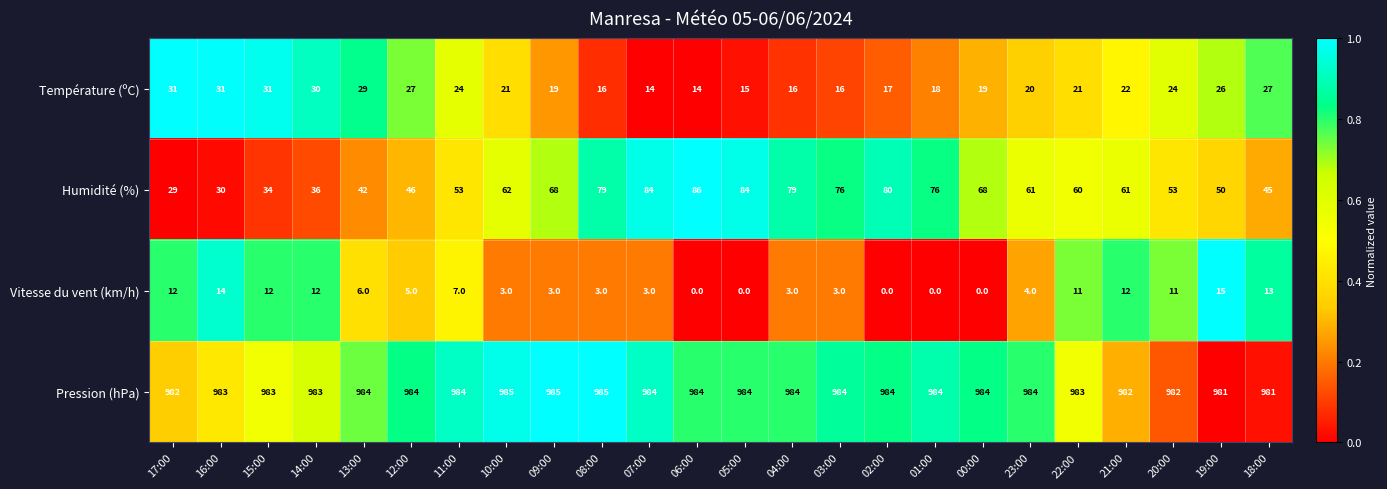

What is the lowest value of the Température (ºC) series?

14